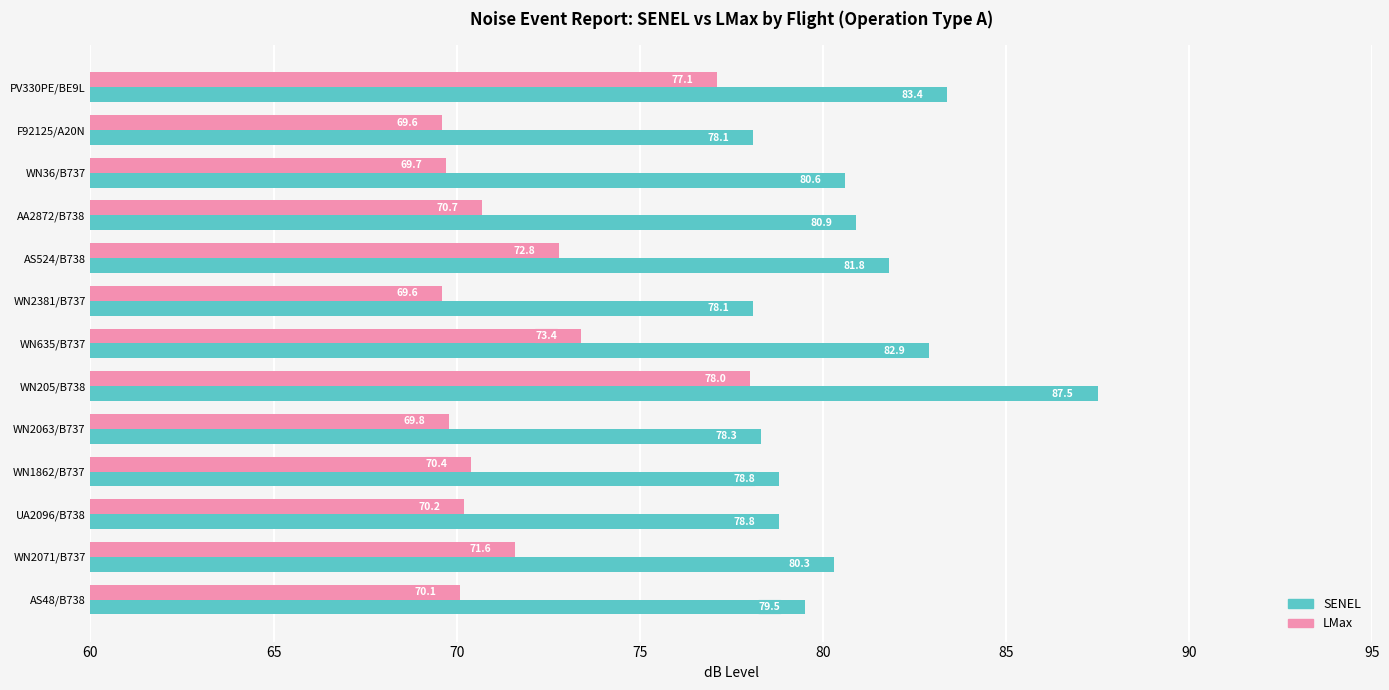

What is the difference between the maximum and second lowest values in the LMax series?

8.4